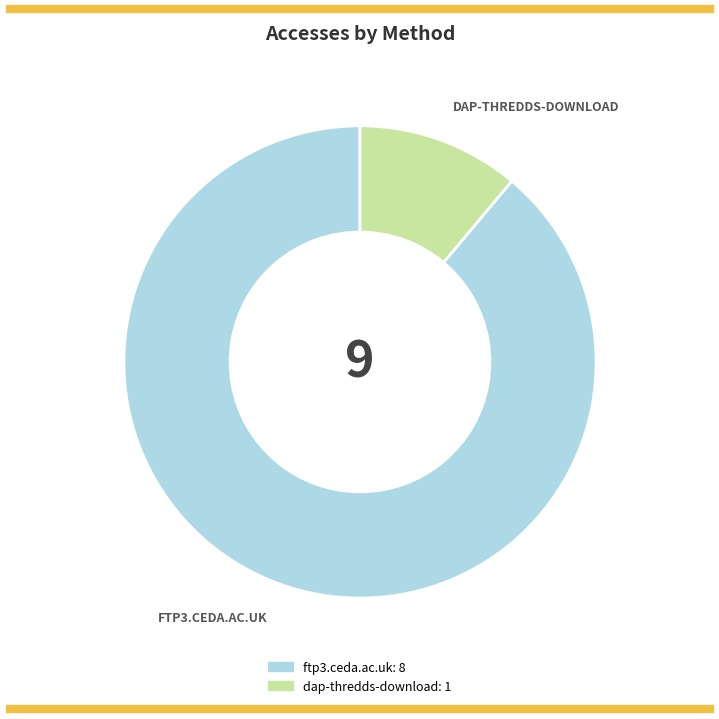

What is the ratio of the value at ftp3.ceda.ac.uk to the value at dap-thredds-download?

8.0